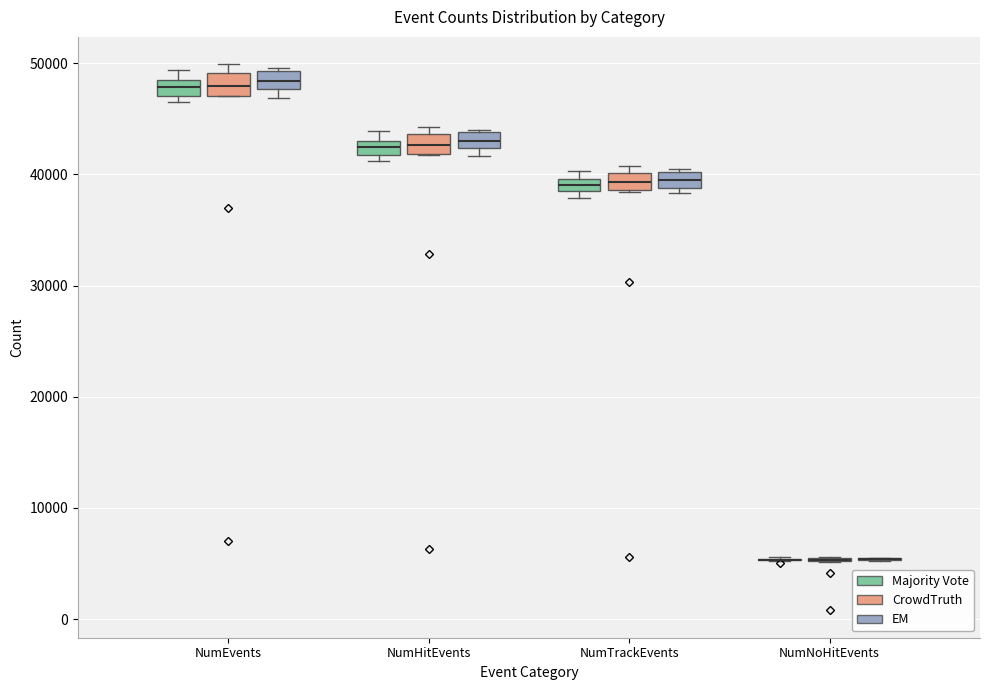

Where is the lower edge of the box for NumHitEvents (CrowdTruth) on the y-axis? The values are not printed on the chart, so give them approximately, as read against the axis.

42000